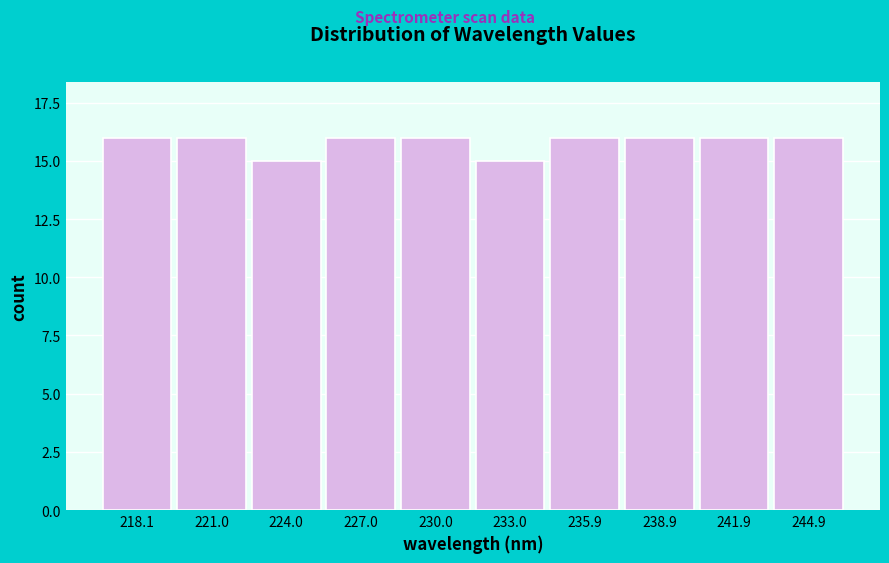

Reading left to right, extract all data points from this chart.

16	16	15	16	16	15	16	16	16	16